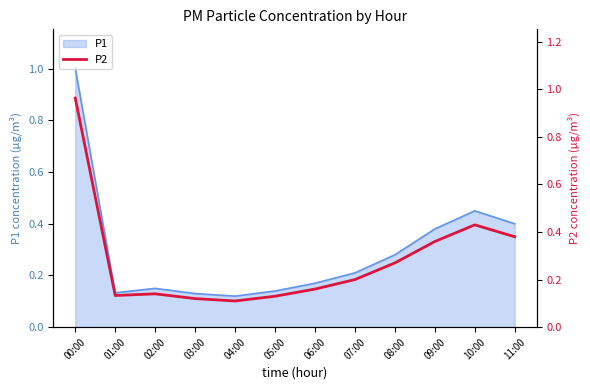

How many categories are shown in the chart?

12